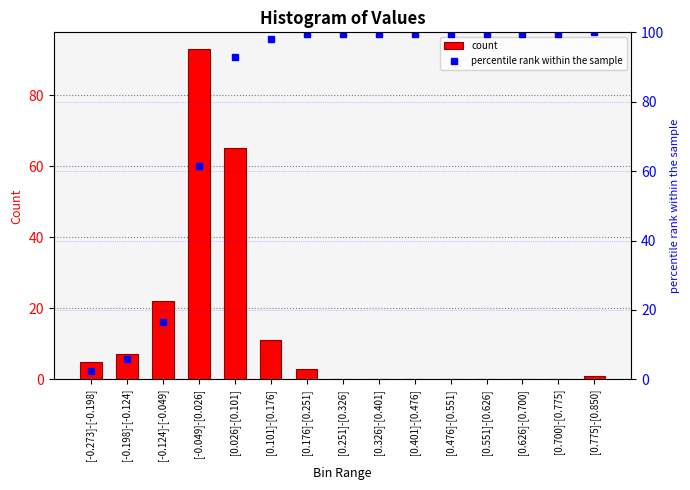

The percentile rank within the sample series shows 99.5 at [0.251]-[0.326]. True or false?

True